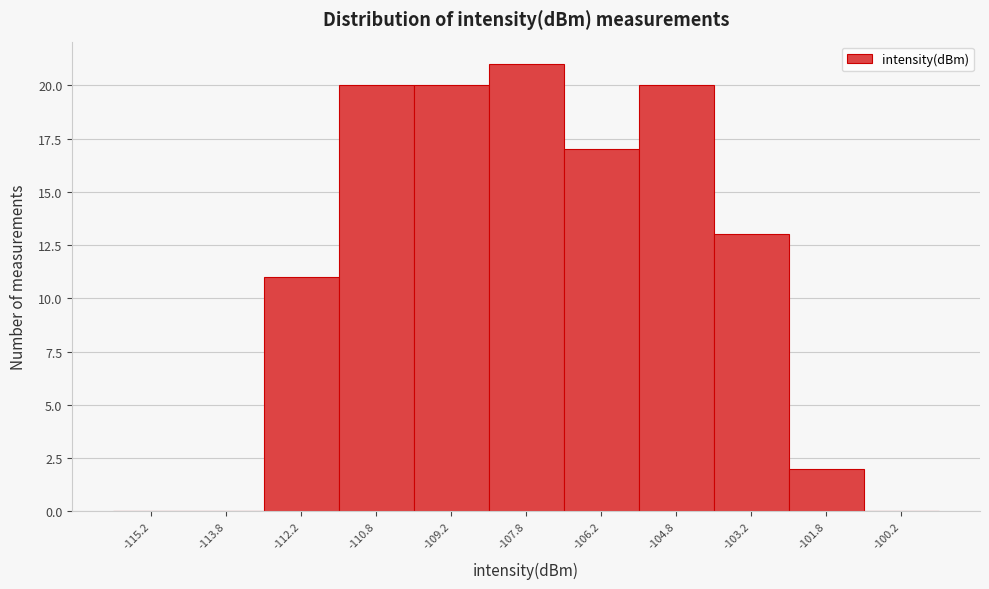

How tall is the bar that spans -113.0 to -111.5 on the x-axis? Neither the bar edges nor the heights are printed on the chart, so give them approximately, as read against the axes.

11